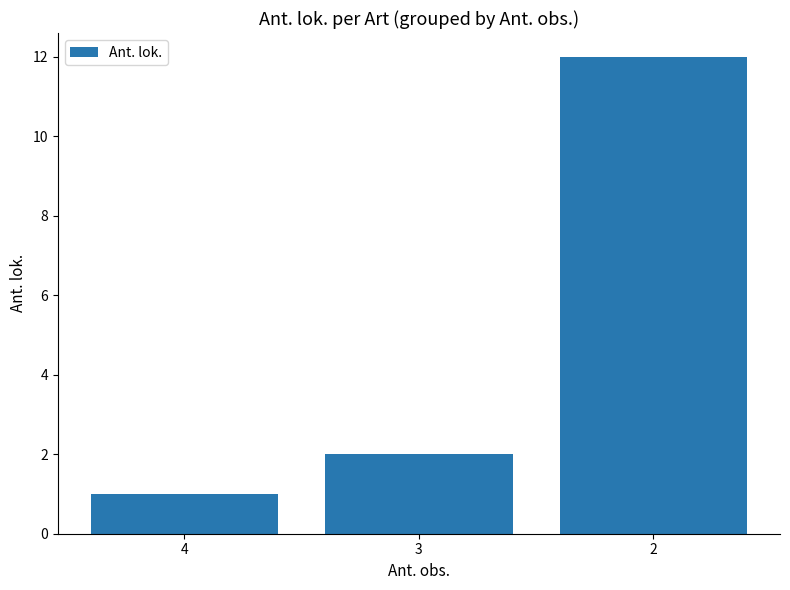

What is the sum of all values?

15